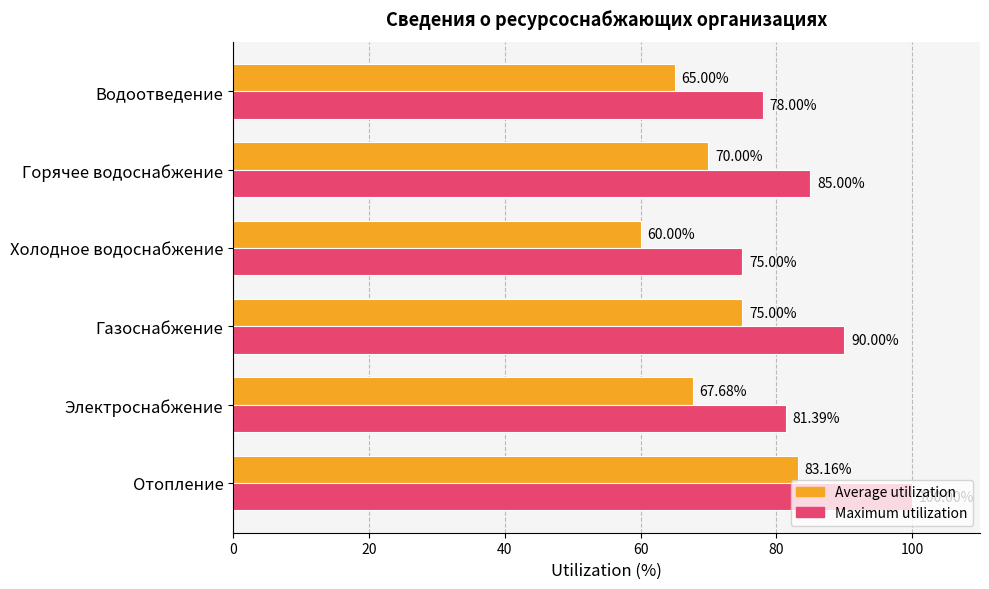

What is the spread (max minus min) of values at Горячее водоснабжение?

15.0